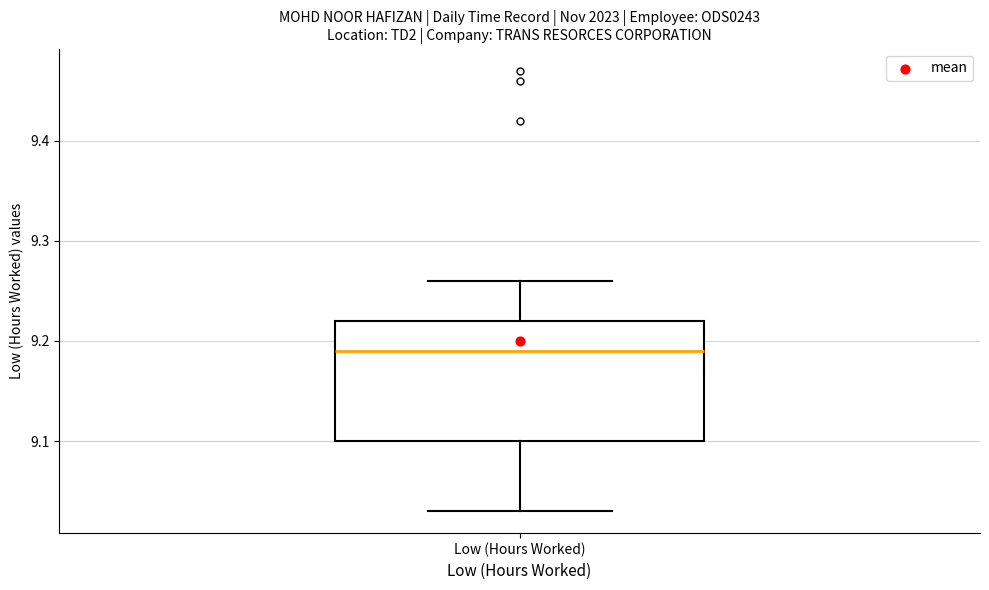

Transcribe this box plot: give where the median line is, the range the box spans, and where the two whiskers end, as read against the y-axis. The values are not printed on the chart, so give them approximately, as read against the axis.

median 9.19, box 9.10 to 9.22, whiskers 9.03 to 9.26